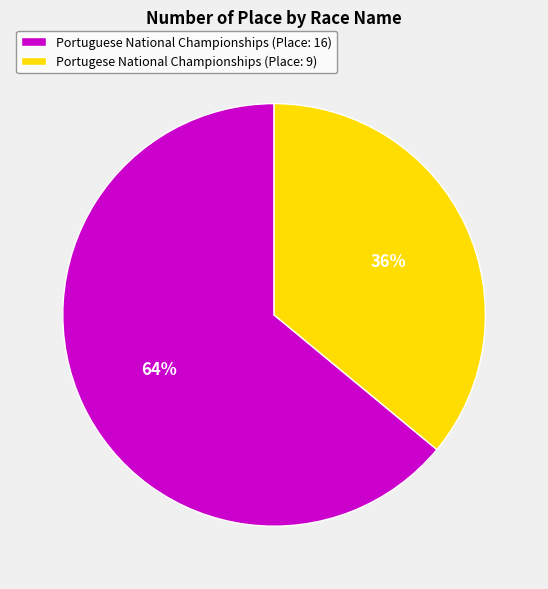

Do Portugese National Championships (Place: 9) and Portuguese National Championships (Place: 16) together represent more than half of the pie?

Yes